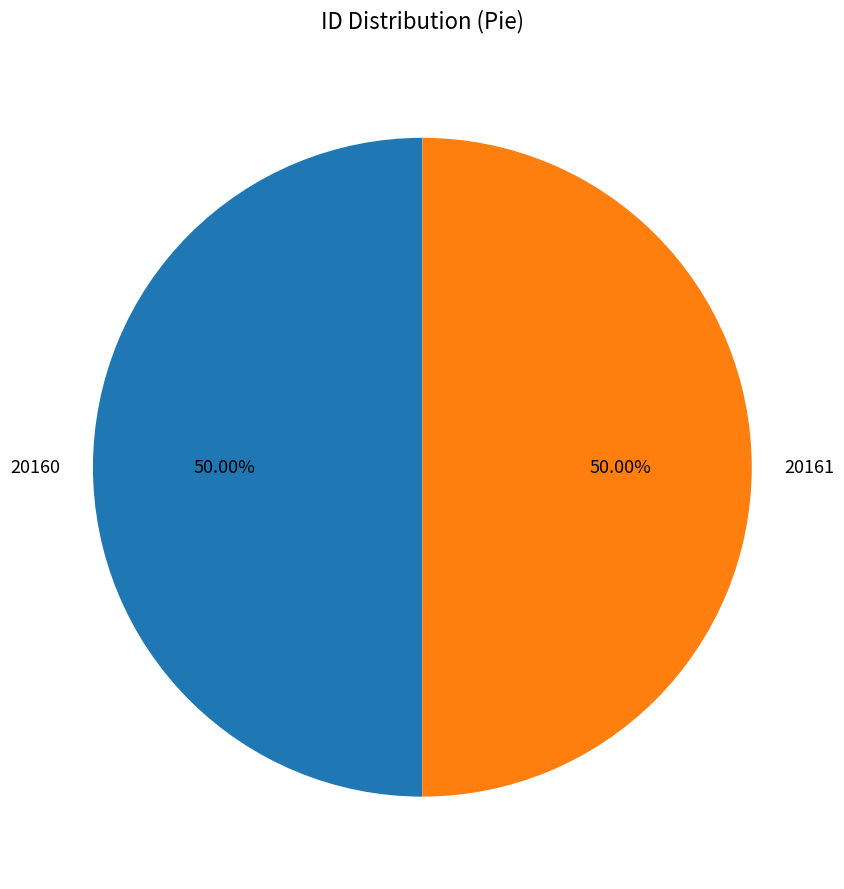

Approximately how many times larger is the value at 20161 compared to 20160?

1.0